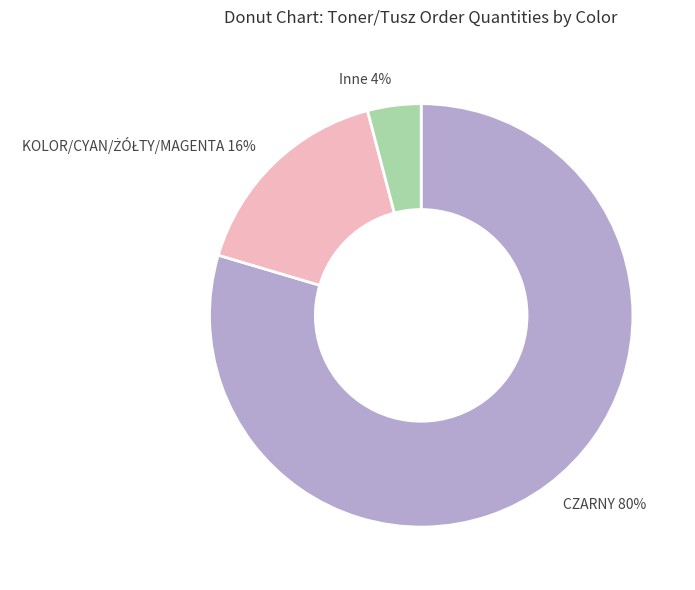

Is it true that Inne 4% is 4% of the pie?

True